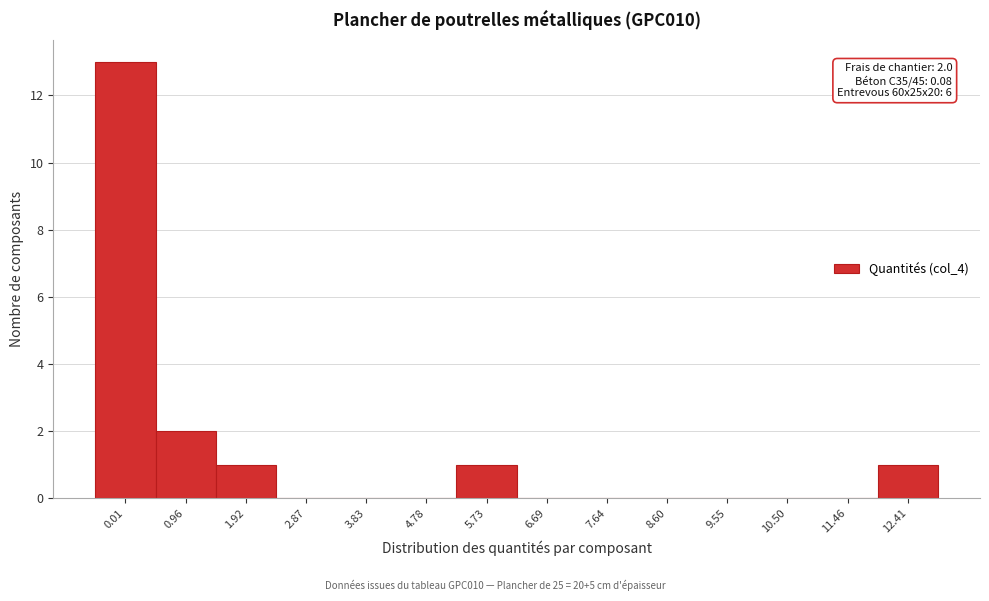

Reading left to right, what are all the values shown in this chart?

0.01=13	0.96=2	1.92=1	2.87=0	3.83=0	4.78=0	5.73=1	6.69=0	7.64=0	8.60=0	9.55=0	10.50=0	11.46=0	12.41=1